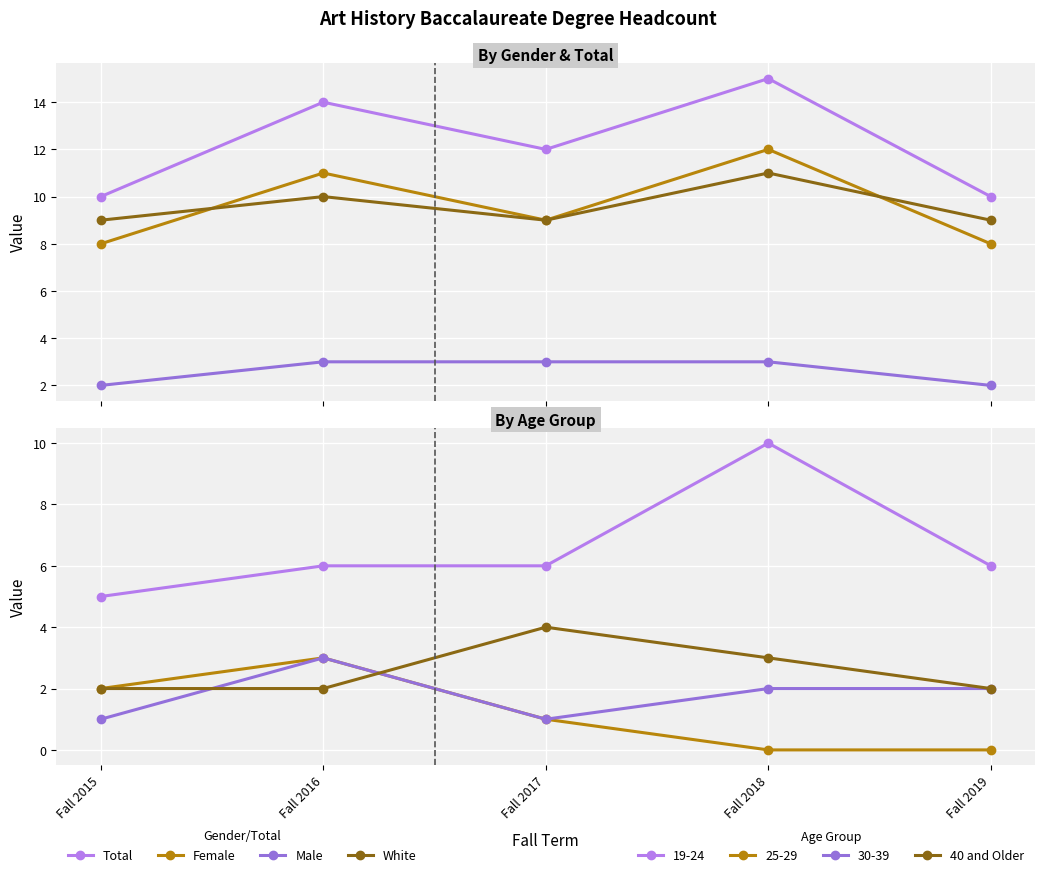

Is this an area chart (filled region under the line)?

No